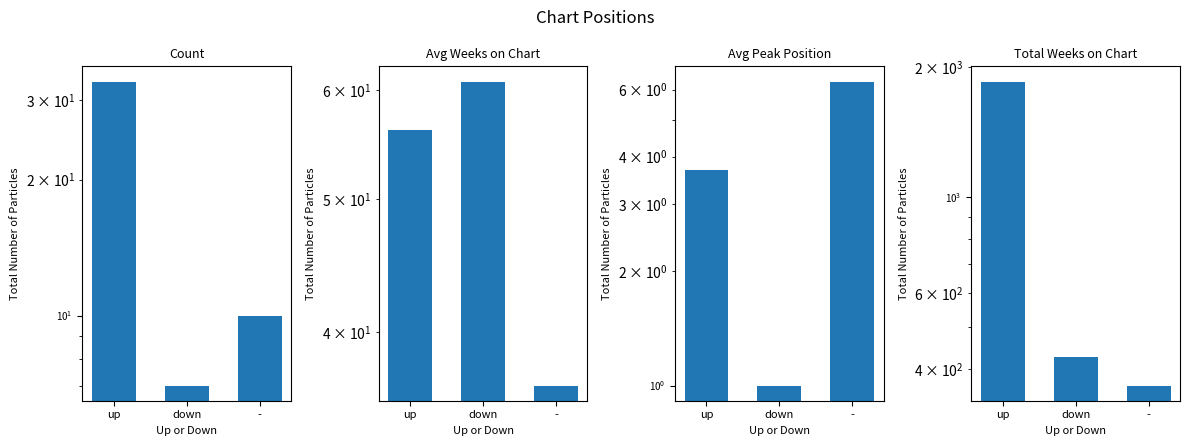

What is the label of the 2nd bar from the right?

down